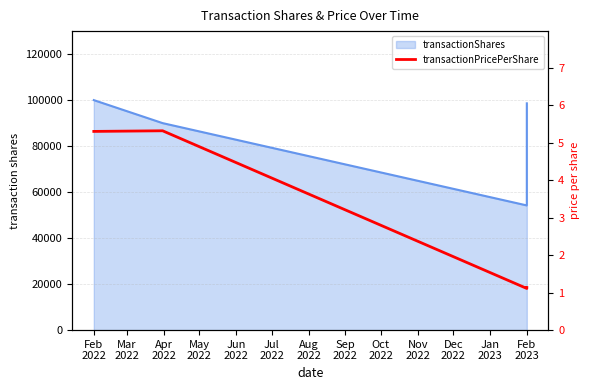

How many values are below 5?

2